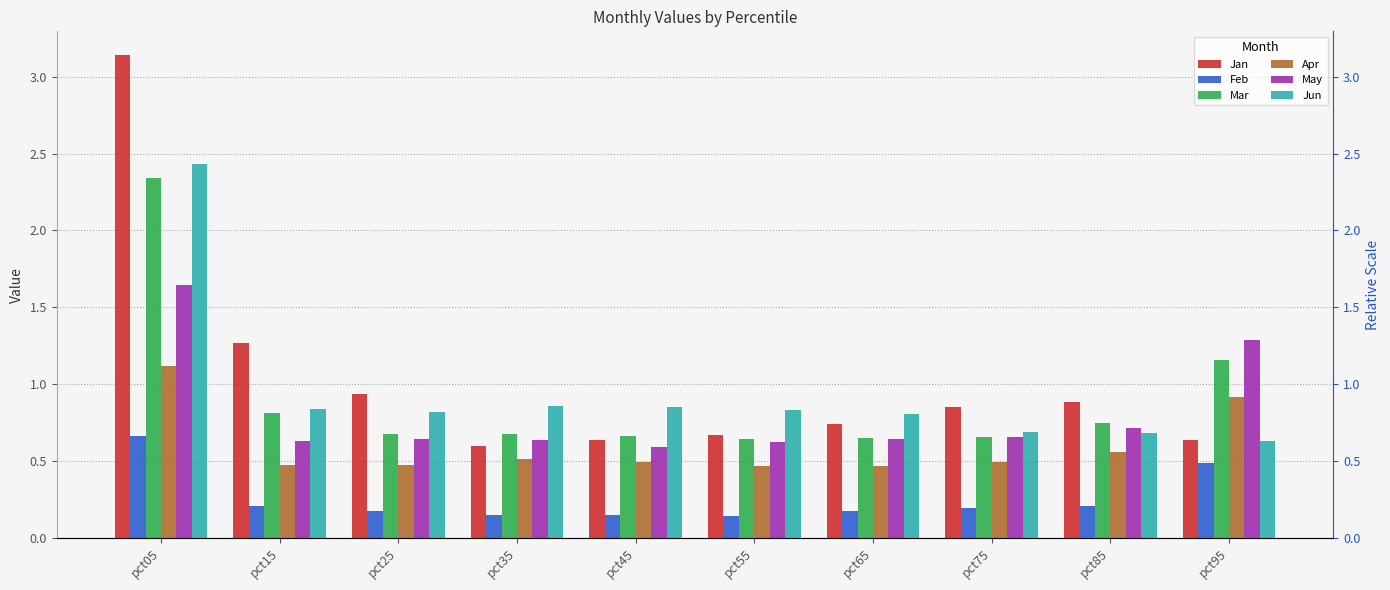

At how many categories does at least one series exceed 1?

3